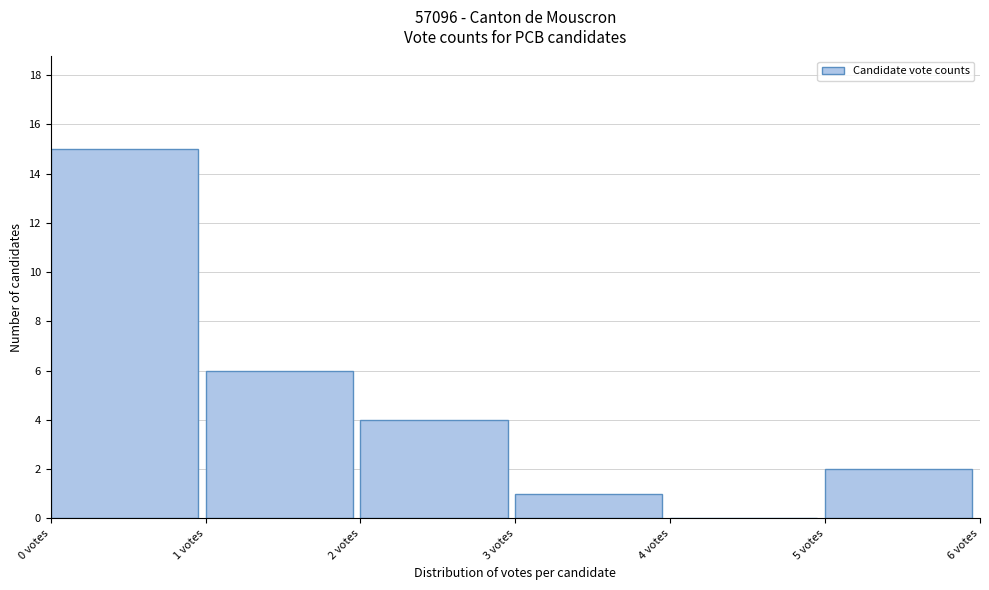

Over which range of the x-axis is the bar tallest?

0 to 1